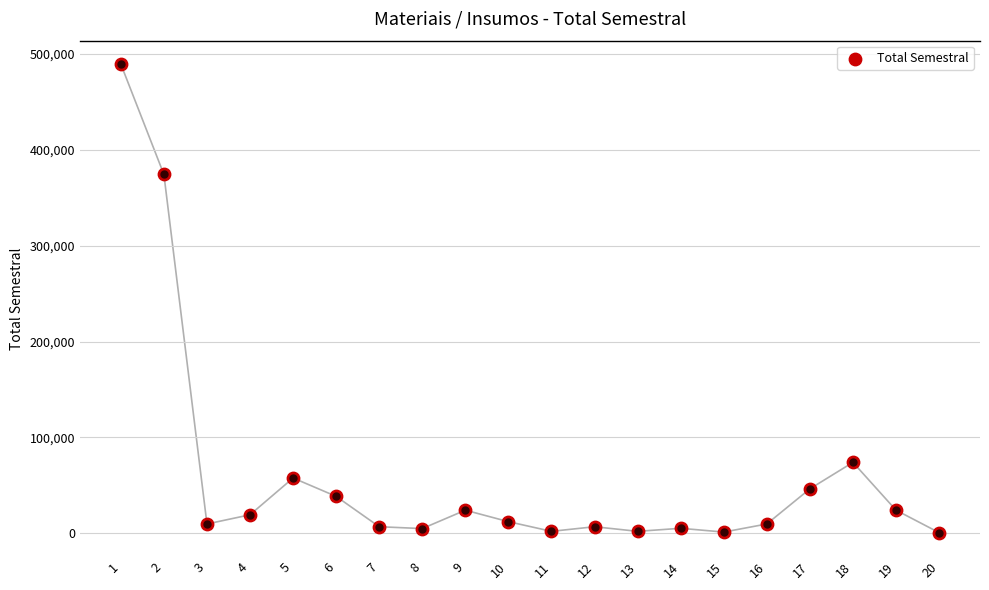

What is the change in value from 3 to 8?

-4800